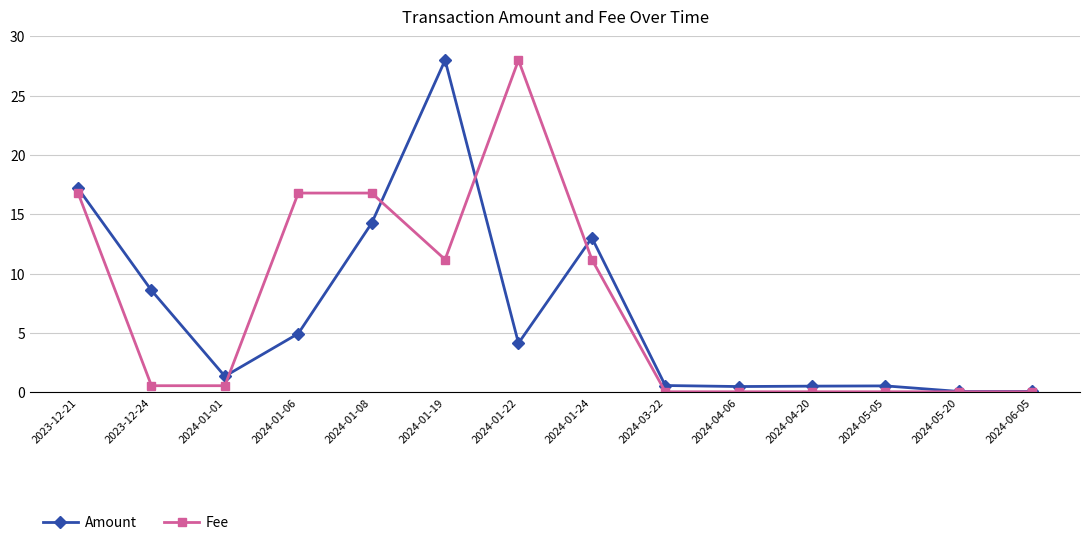

What is the total value across all series at 2024-01-06?

21.8